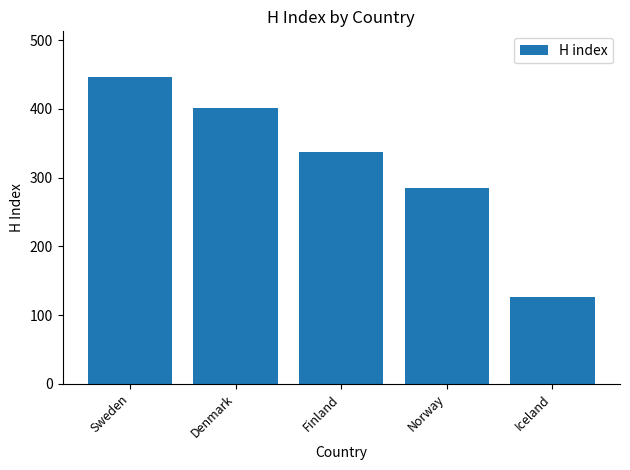

What is the difference between the maximum and minimum values?

320